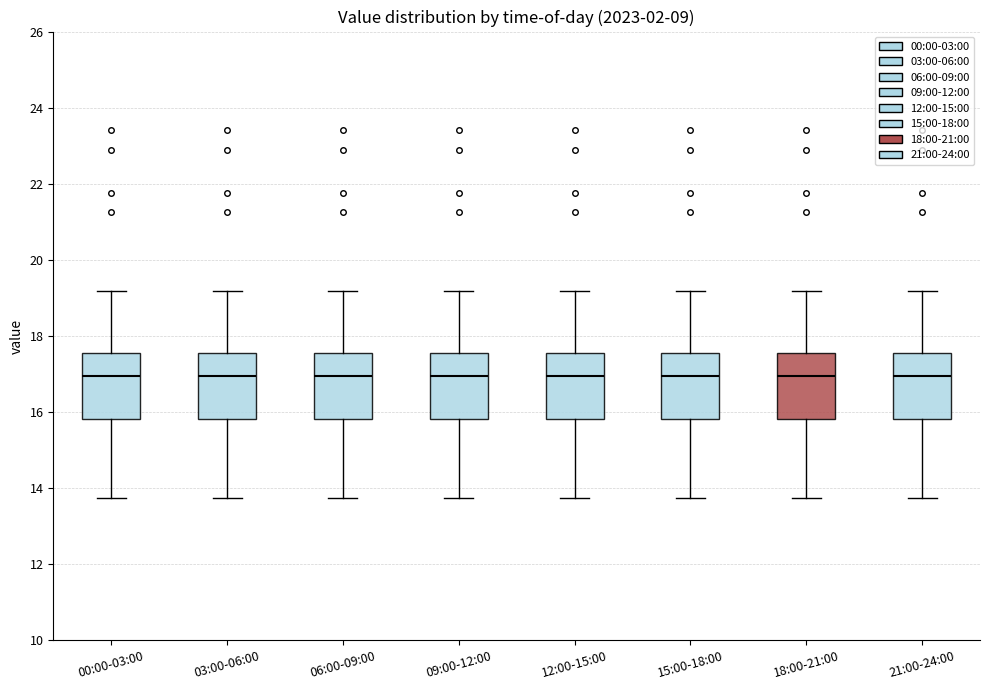

Where does the median line of the box for 06:00-09:00 sit on the y-axis? The values are not printed on the chart, so give them approximately, as read against the axis.

17.0